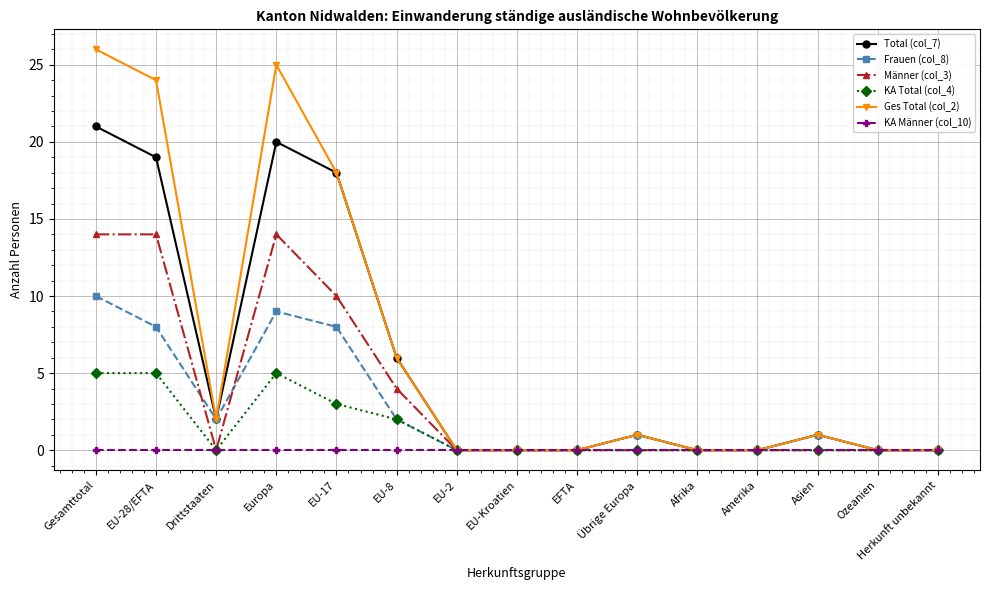

Where is the first local minimum for Total (col_7)?

Drittstaaten